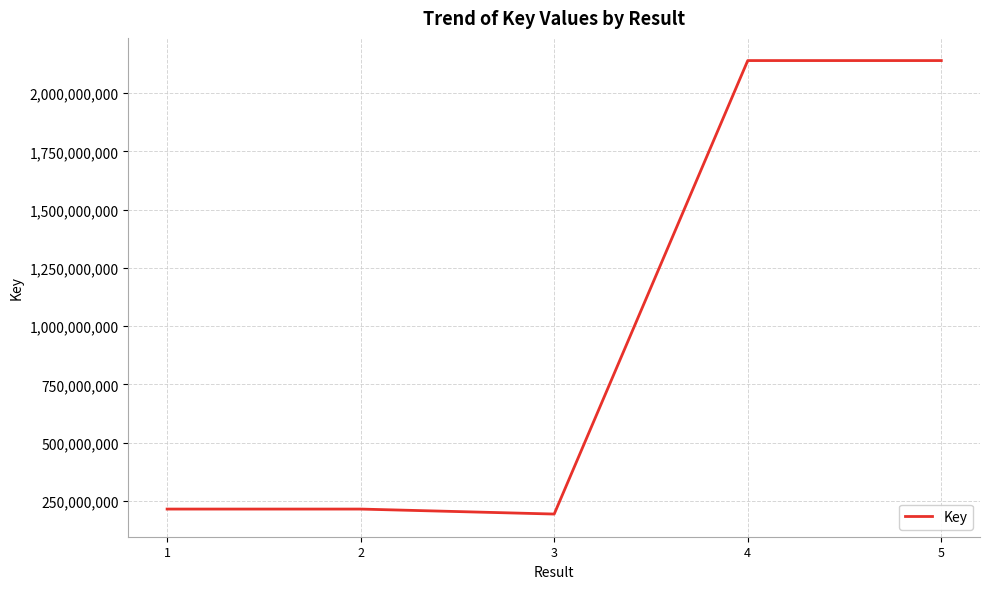

What is the change in value from 1 to 5?

+1925381524